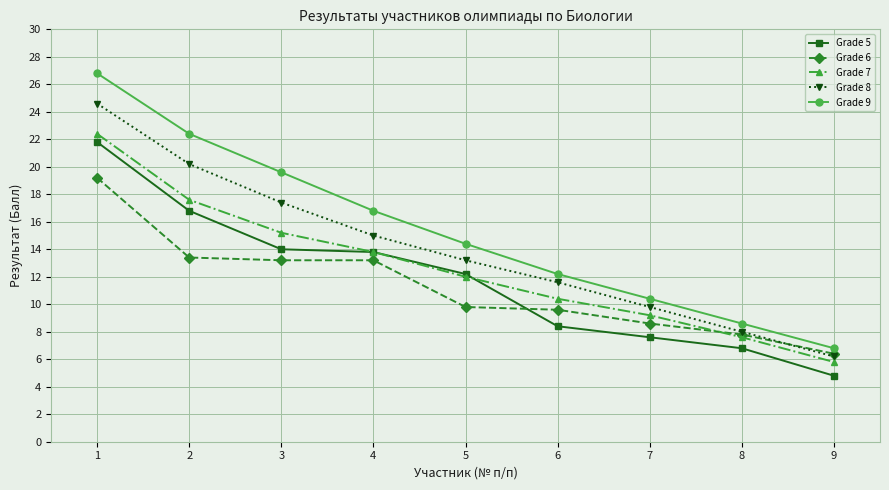

What is the value of the Grade 9 point at the 5th from the left?

14.4